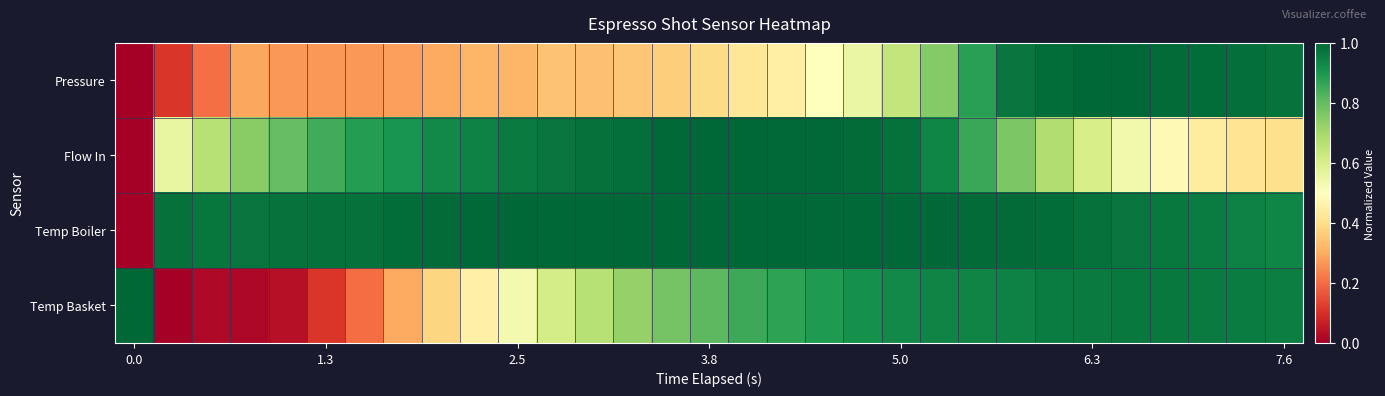

At how many categories does at least one series exceed 0?

31